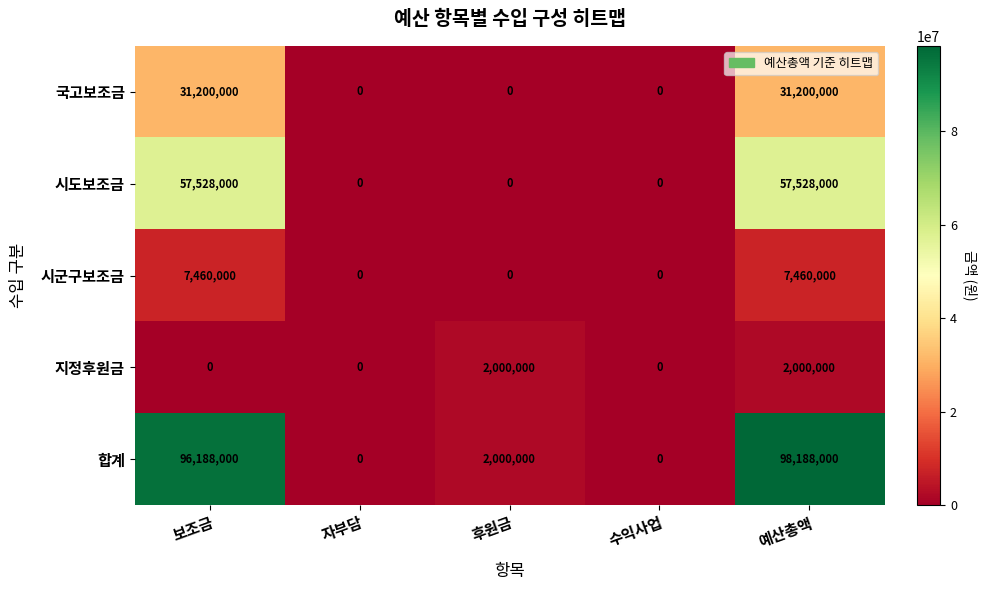

What is the average value of the 시군구보조금 series?

2984000